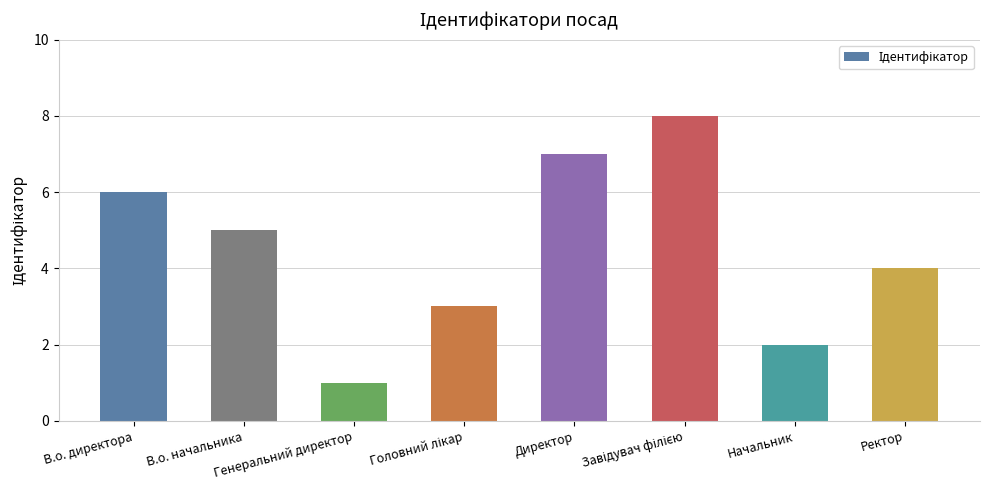

What is the value of the 2nd bar from the left?

5